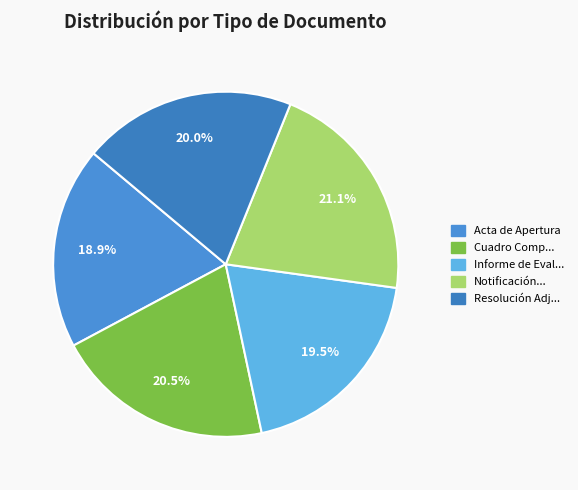

Does any single category account for the majority?

No